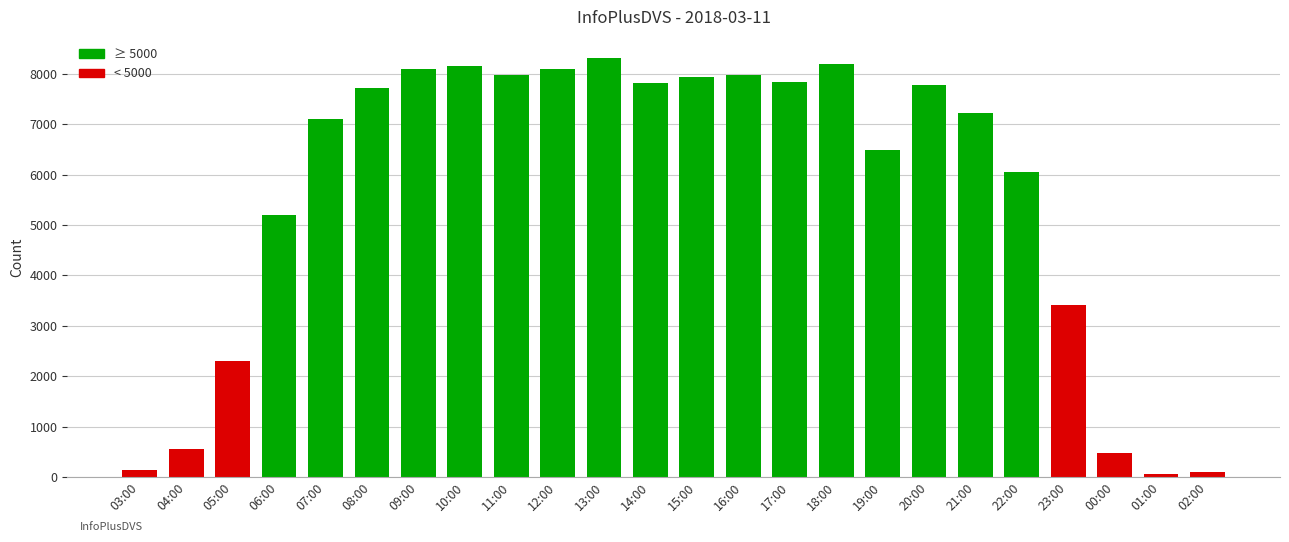

What value does the data have at 16:00?

7967